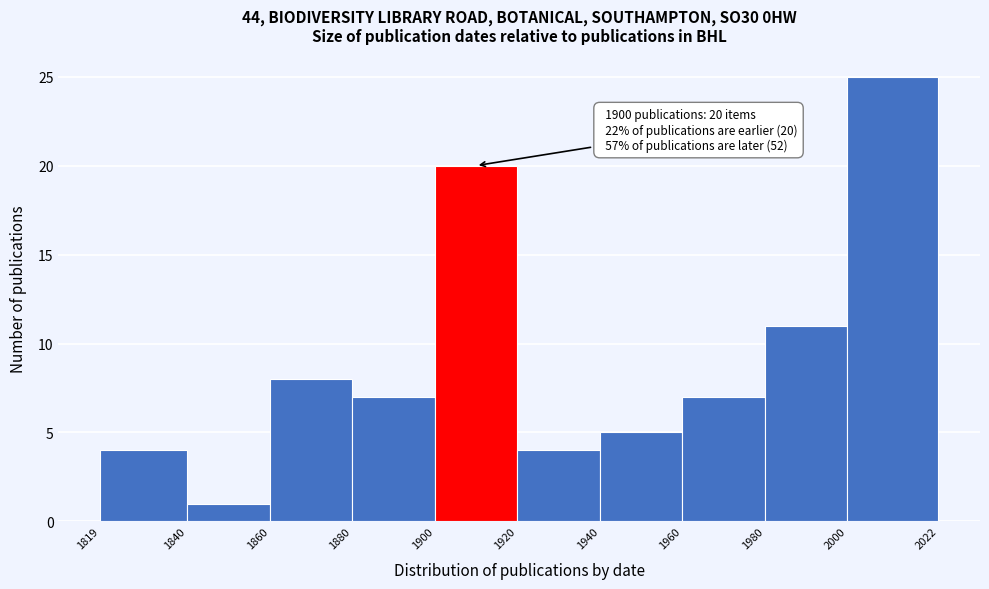

Which range on the x-axis has the tallest bar?

2000 to 2022